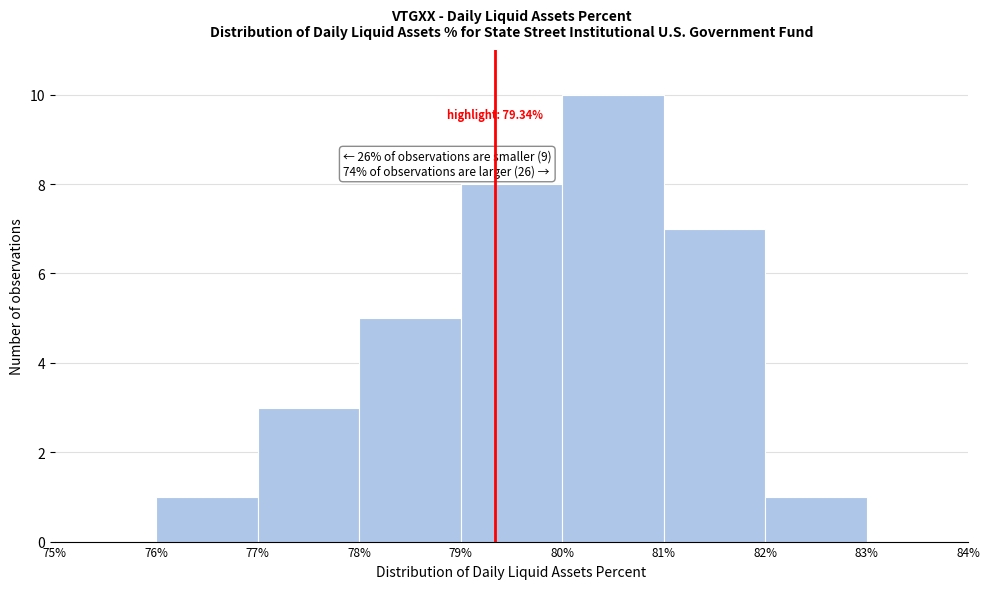

Over which range of the x-axis is the bar tallest?

80% to 81%